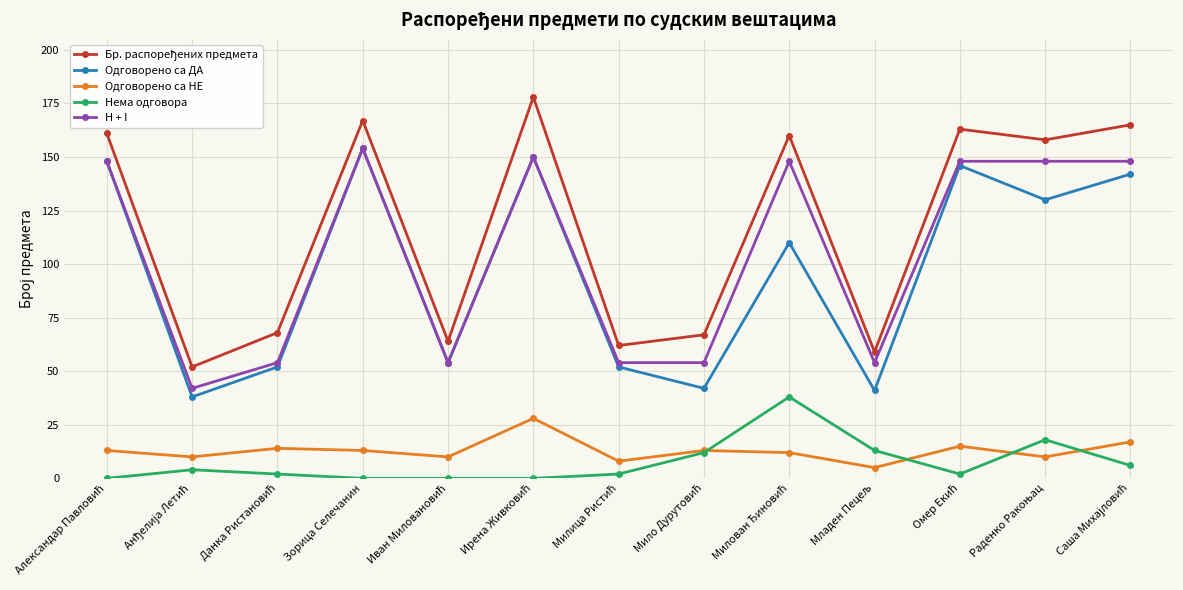

True or false: Одговорено са НЕ has more than 0 interior local peaks.

True